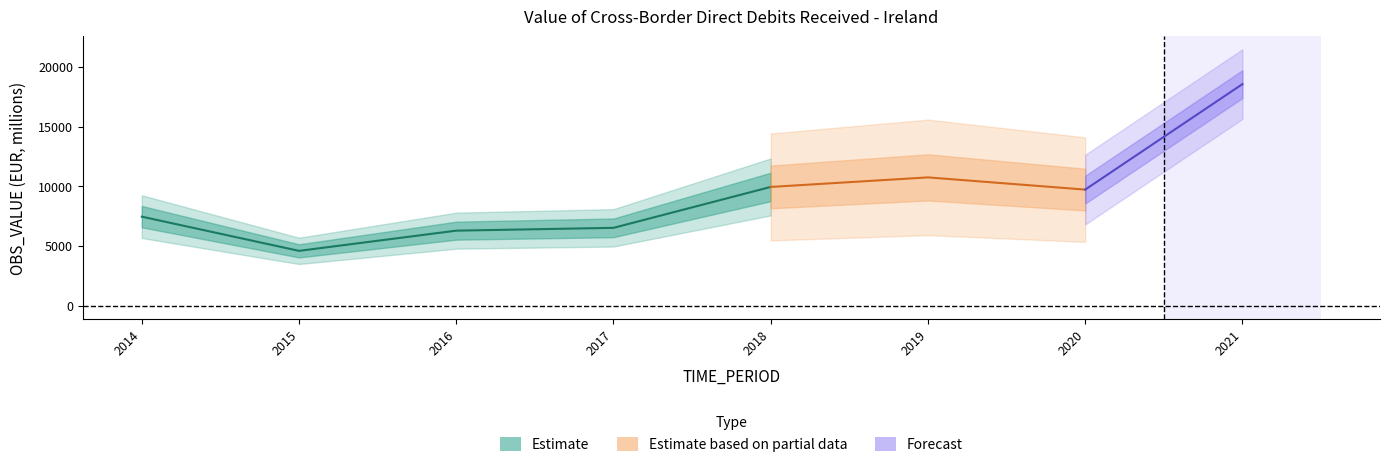

Between 2021 and 2018, which is larger?

2021